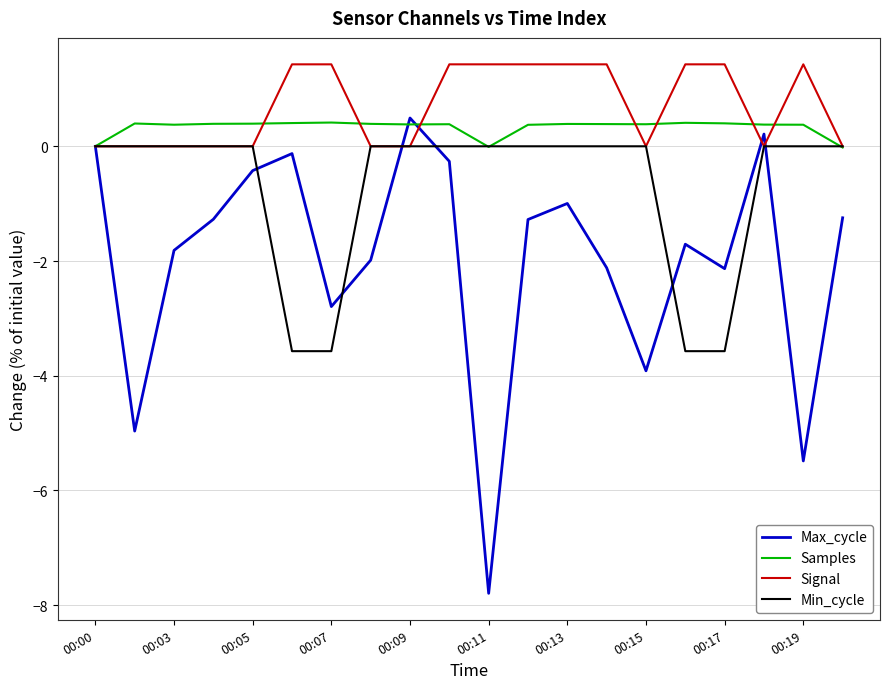

What is the minimum value shown in the chart?

-7.8